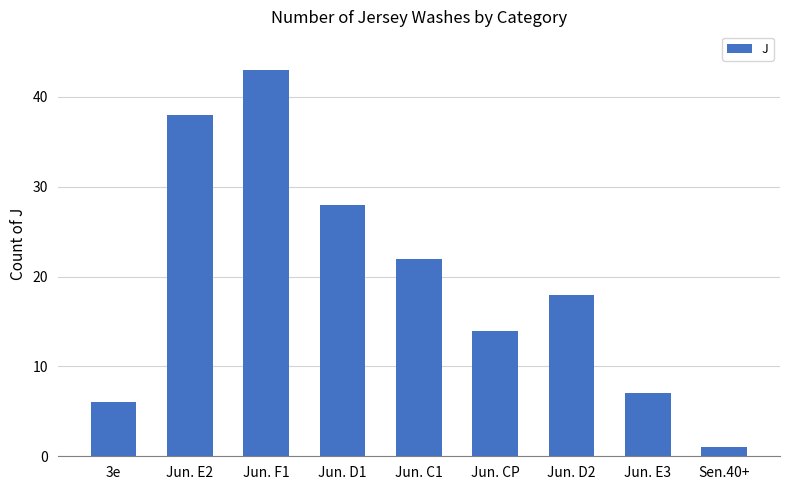

What is the ratio of the value at Jun. D2 to the value at 3e?

3.0